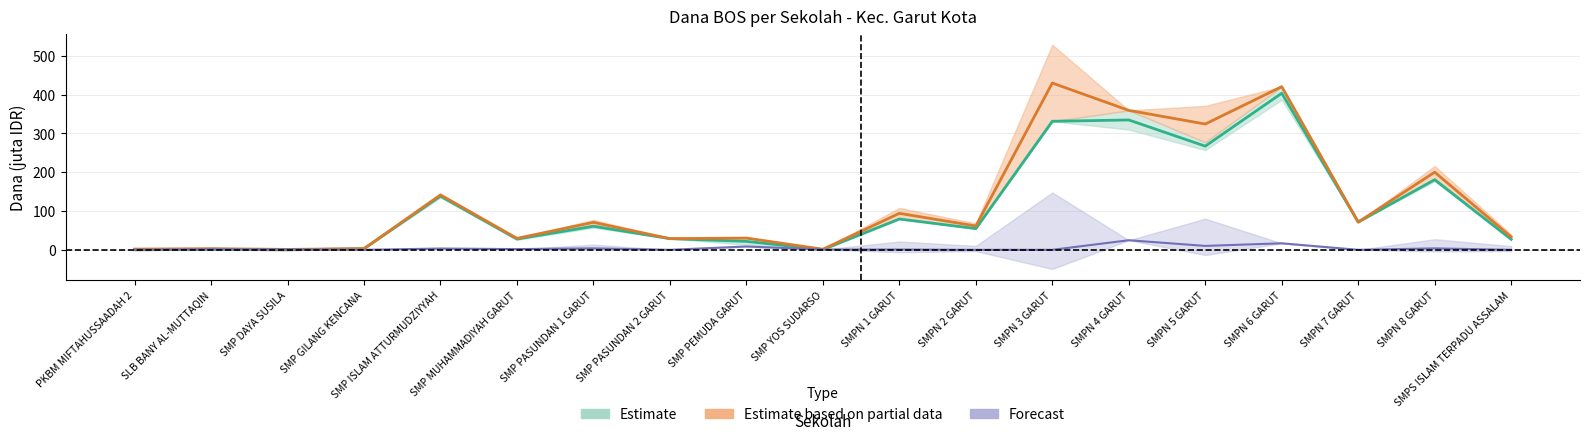

How many interior local peaks does the Dana Aktivasi series have?

7